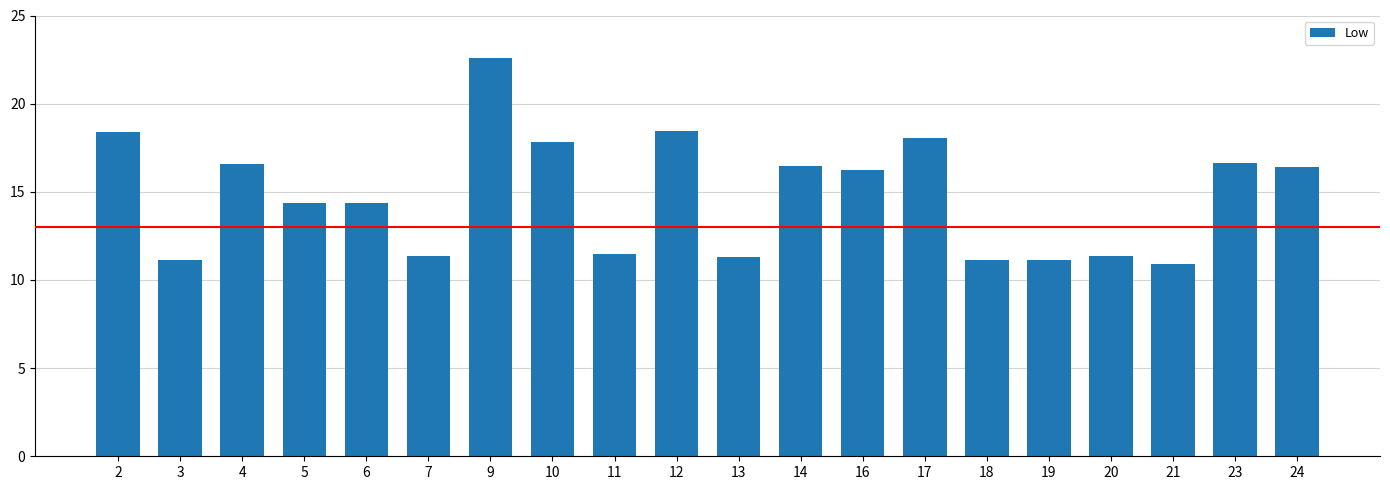

What is the change in value from 16 to 21?

-5.3